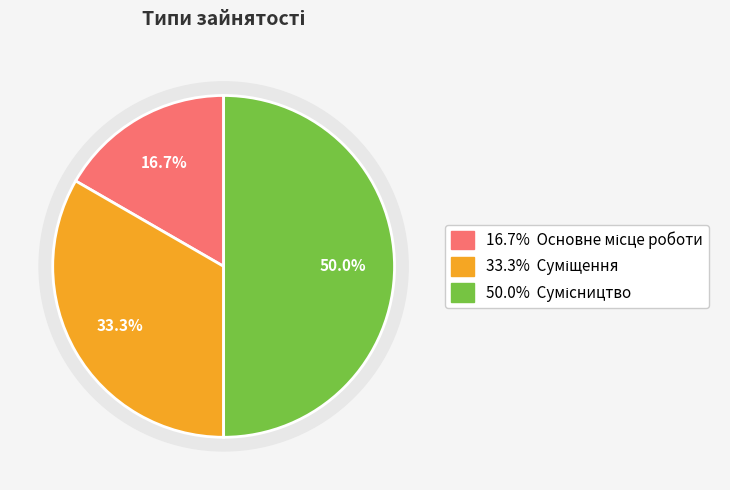

Which has a higher value, Основне місце роботи or Суміщення?

Суміщення